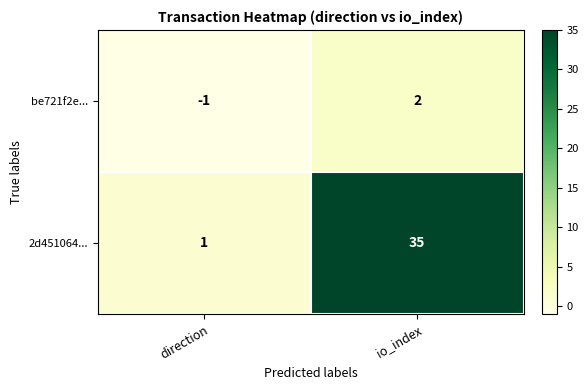

True or false: 2d451064... has a value of 35 at io_index.

True